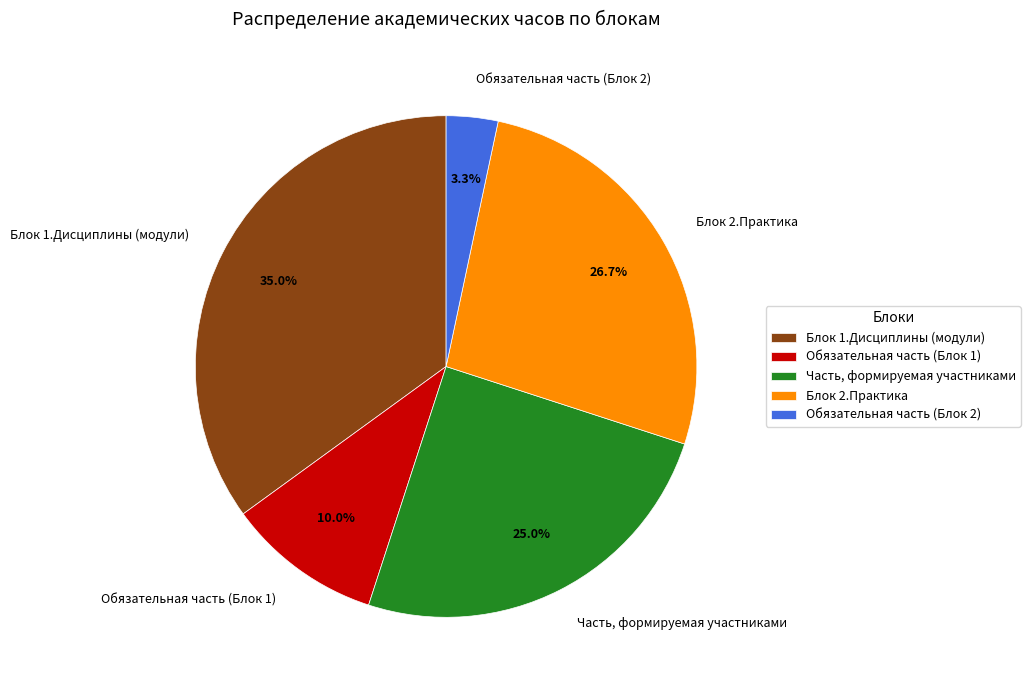

How many slices are in this pie chart?

5